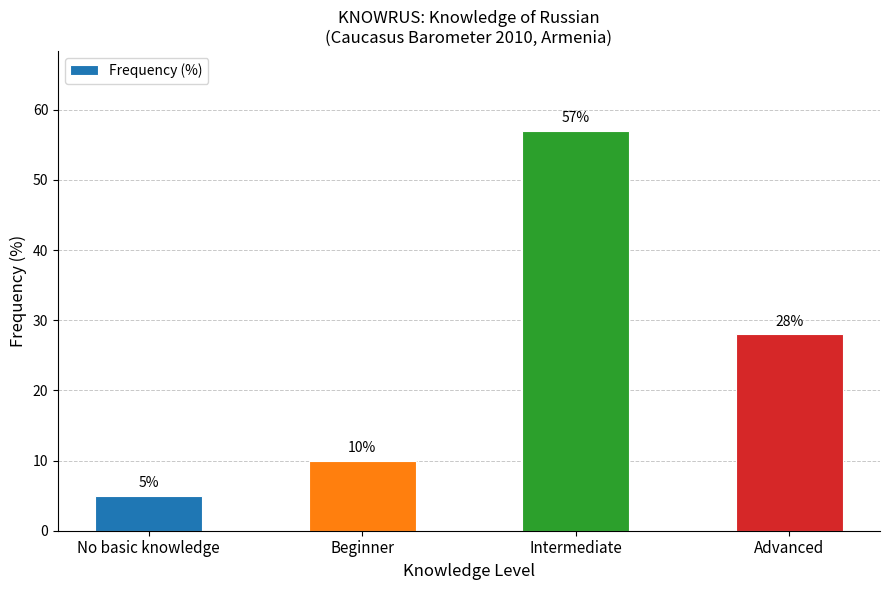

Are the bars horizontal?

No